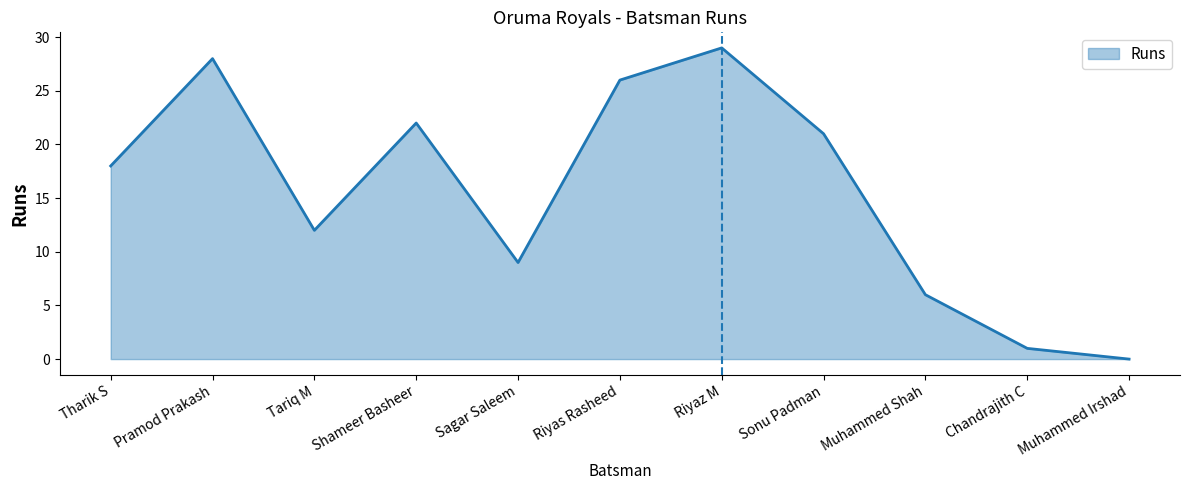

Count the number of data series in this chart.

1